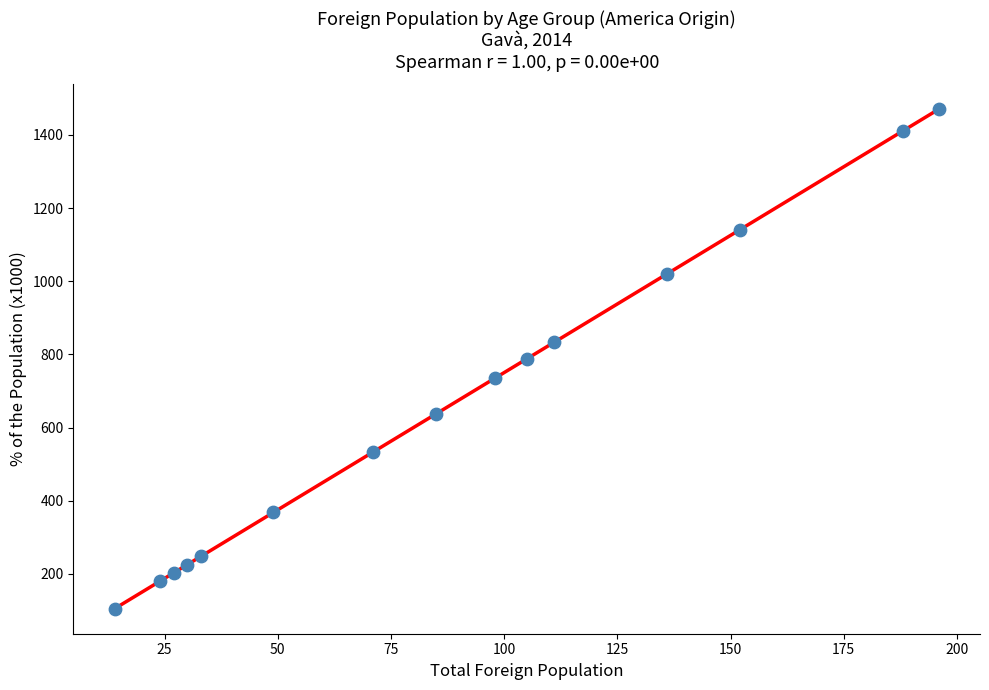

What is the range of X values (max minus min)?

182